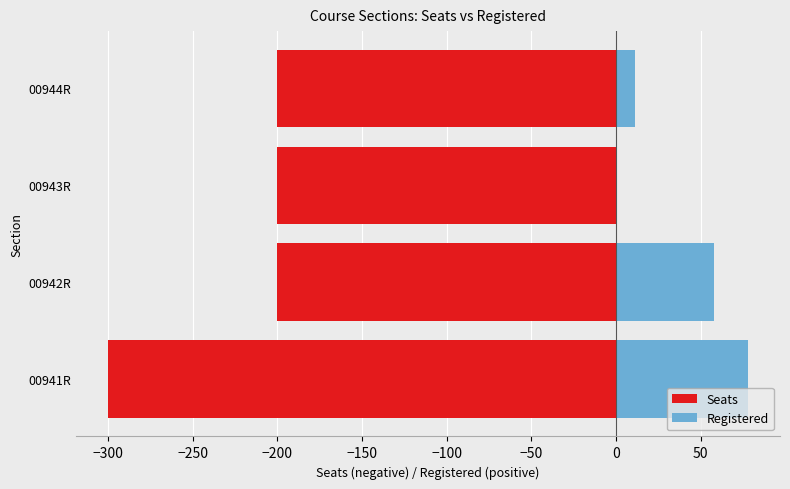

Does the chart contain any negative values?

Yes